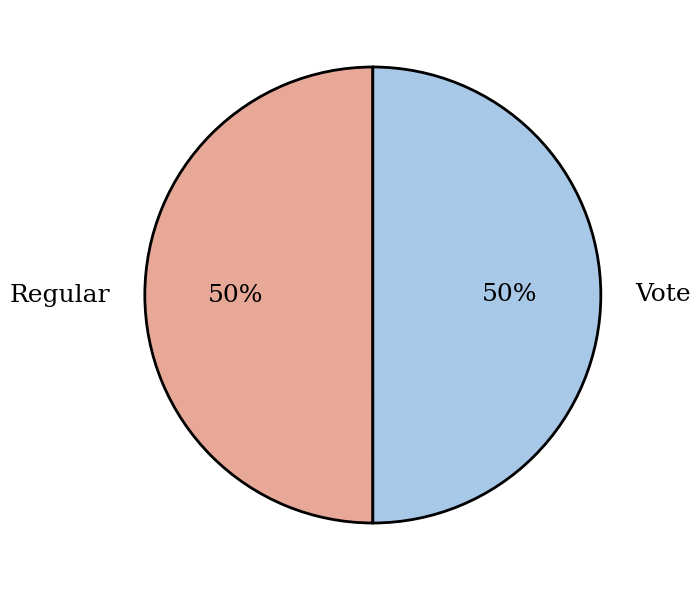

What is the ratio of the value at Regular to the value at Vote?

1.0